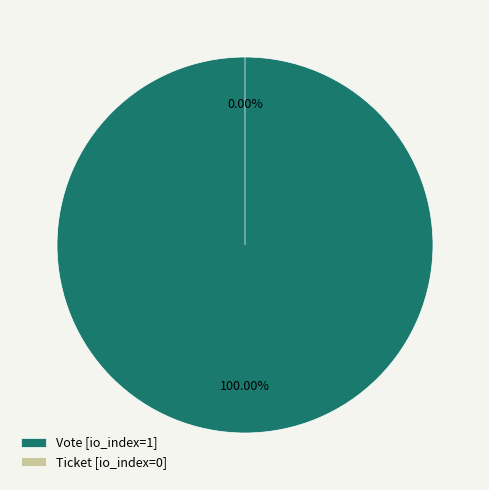

How many segments does this pie chart have?

2